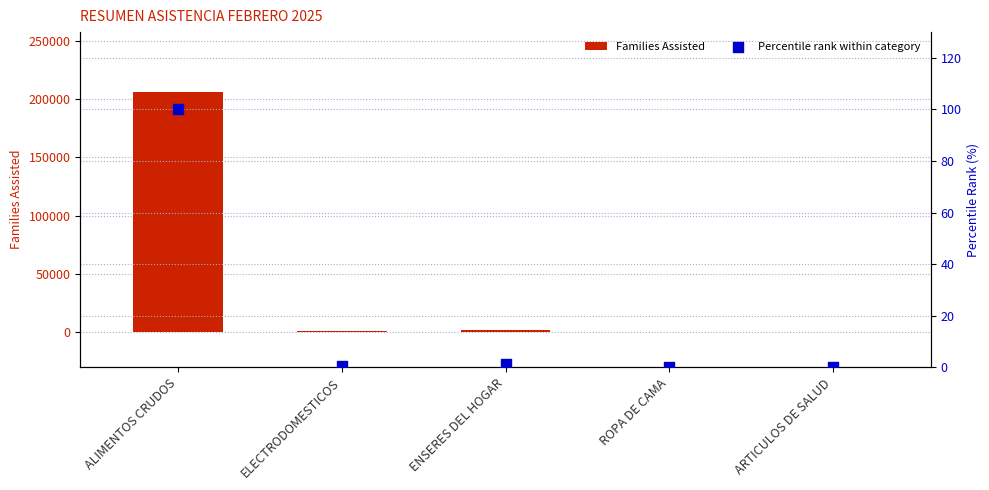

Which series has the largest total across all categories?

Families Assisted